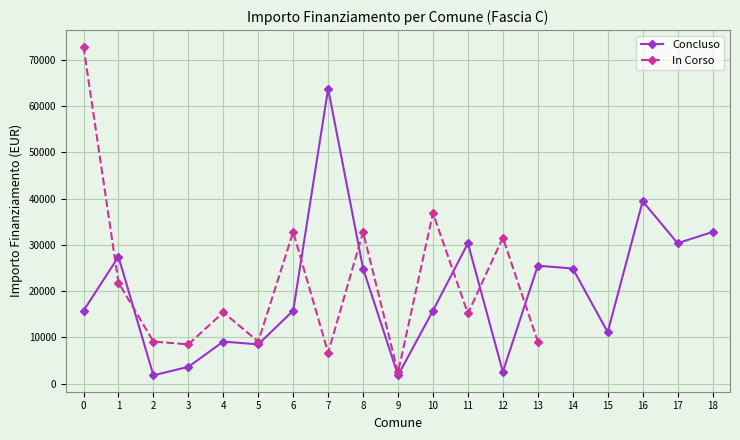

What is the minimum value for Concluso?

1821